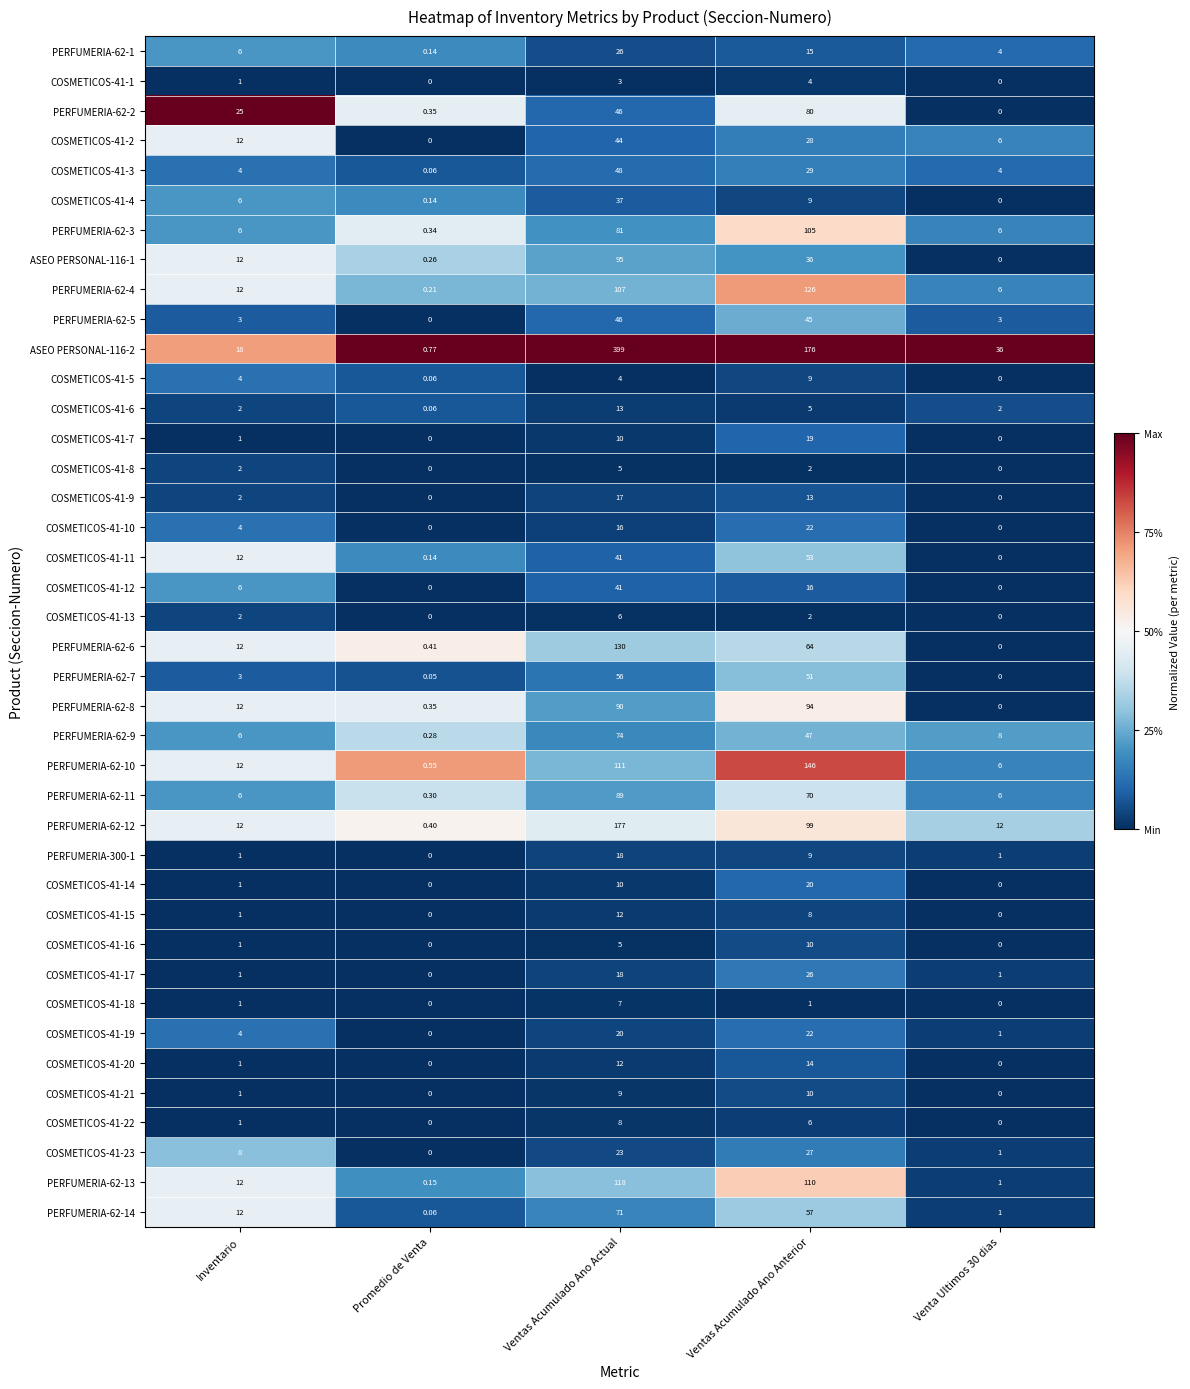

At which category is the sum across all series the highest?

Ventas Acumulado Ano Actual